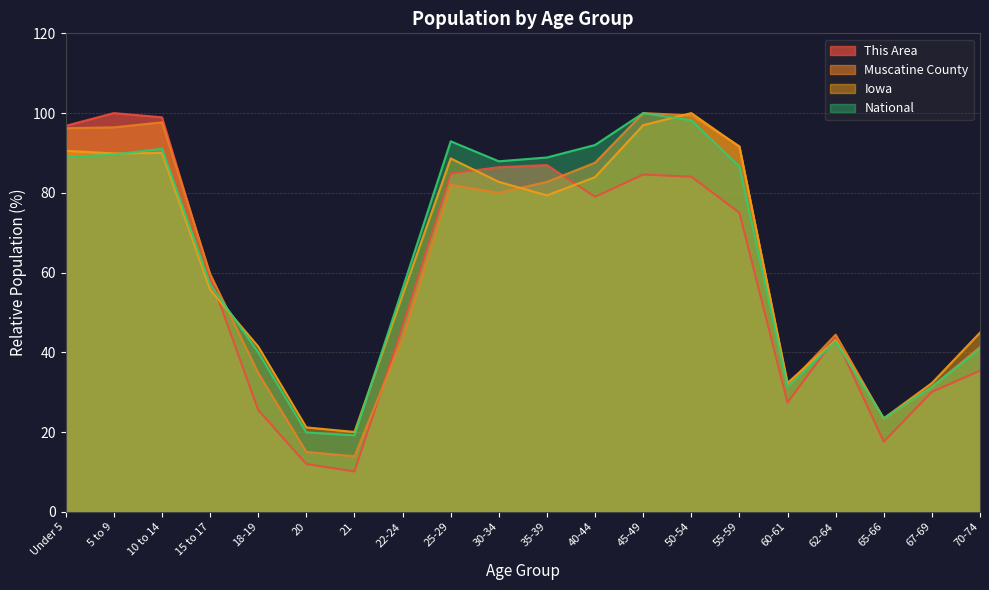

What is the difference between the Muscatine County values at 40-44 and 5 to 9?

8.9